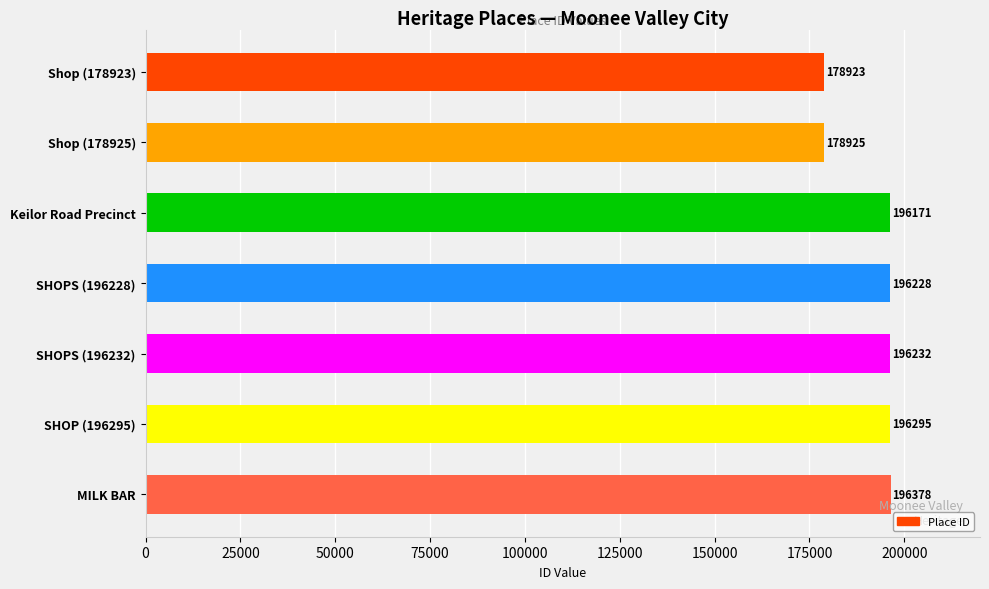

How many bars are there in total?

7